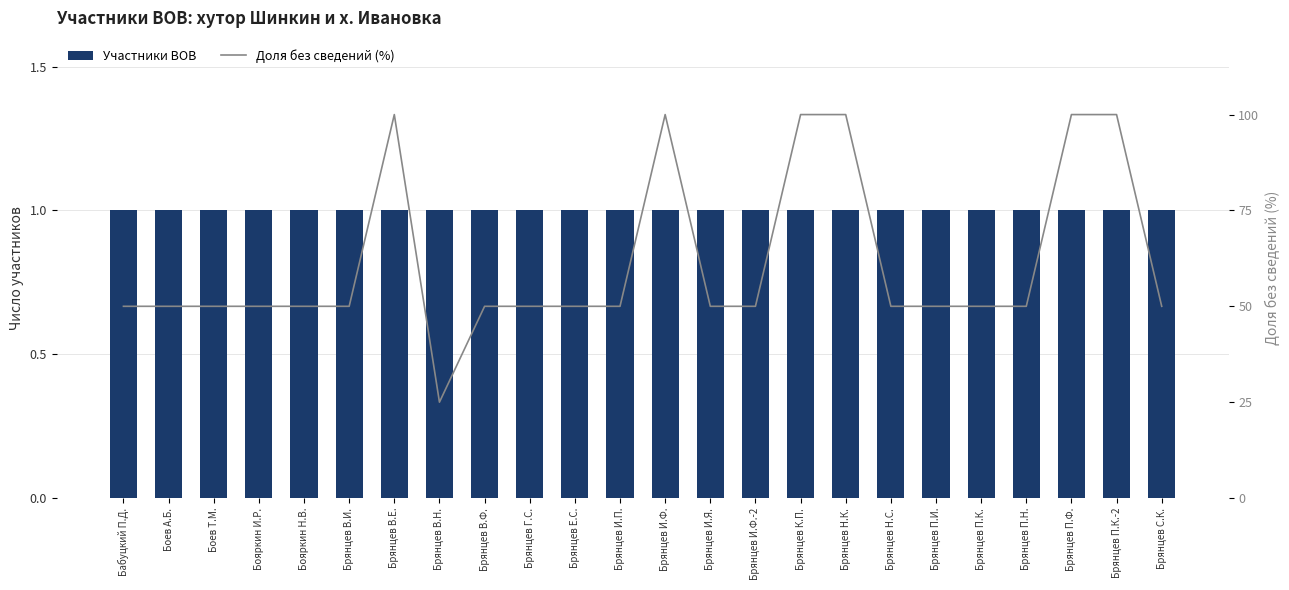

What position from the left is Бабуцкий П.Д.?

1